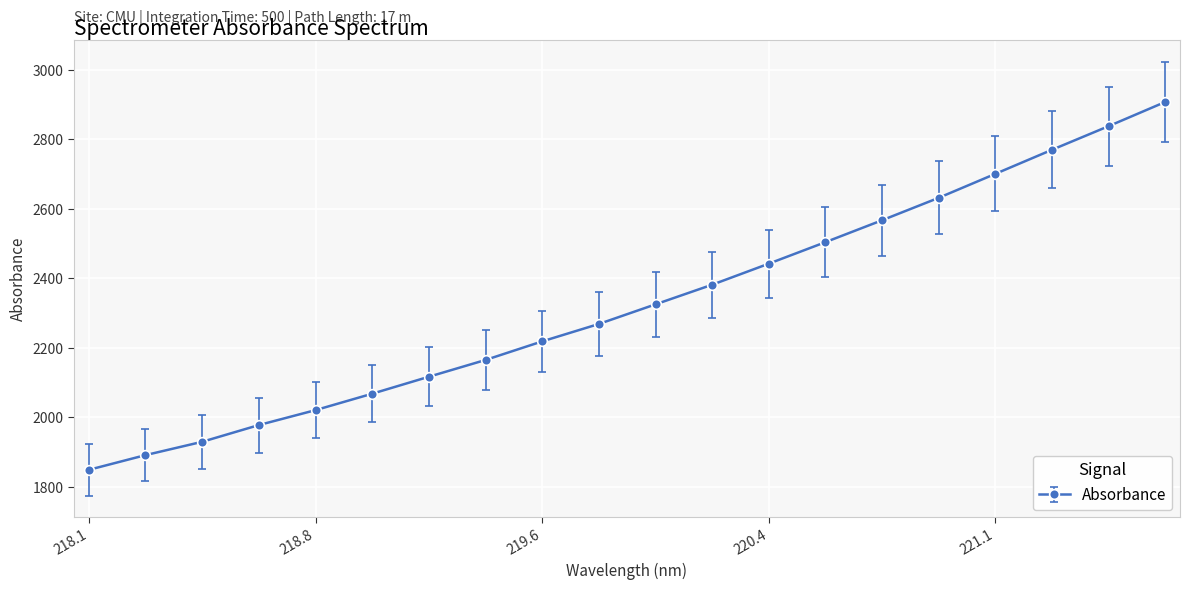

True or false: the data has more than 2 interior local peaks.

False